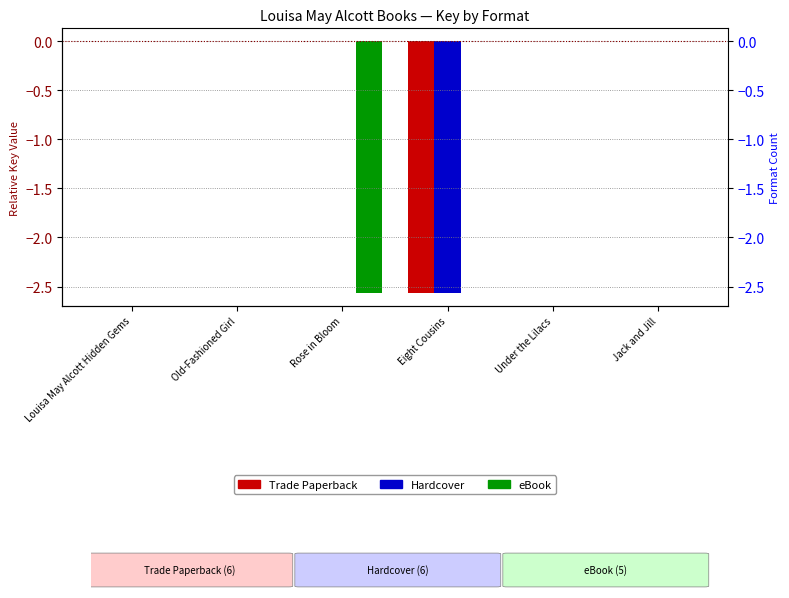

How many series are shown in this chart?

3